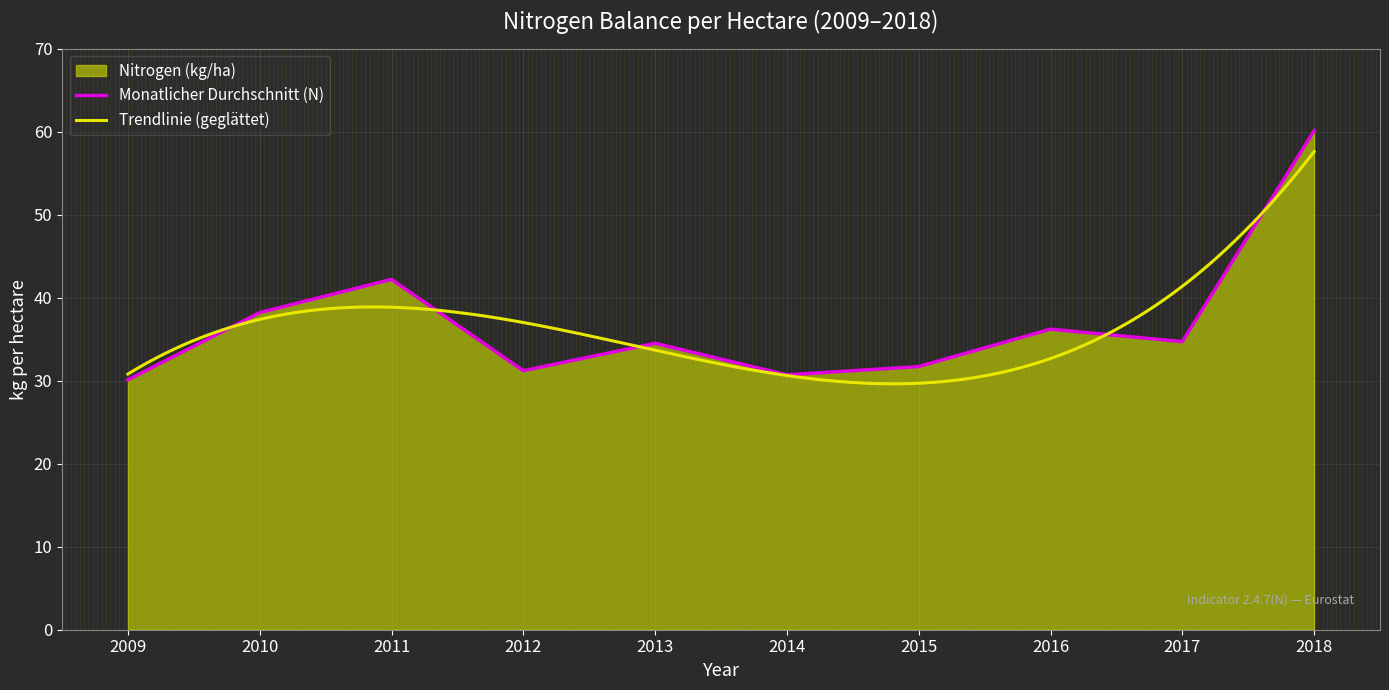

Rank the categories by value from highest to lowest.

2018, 2011, 2010, 2016, 2017, 2013, 2015, 2012, 2014, 2009